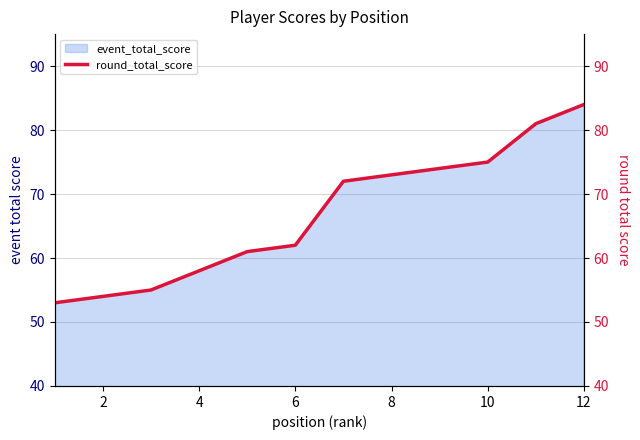

What is the greatest value displayed?

84